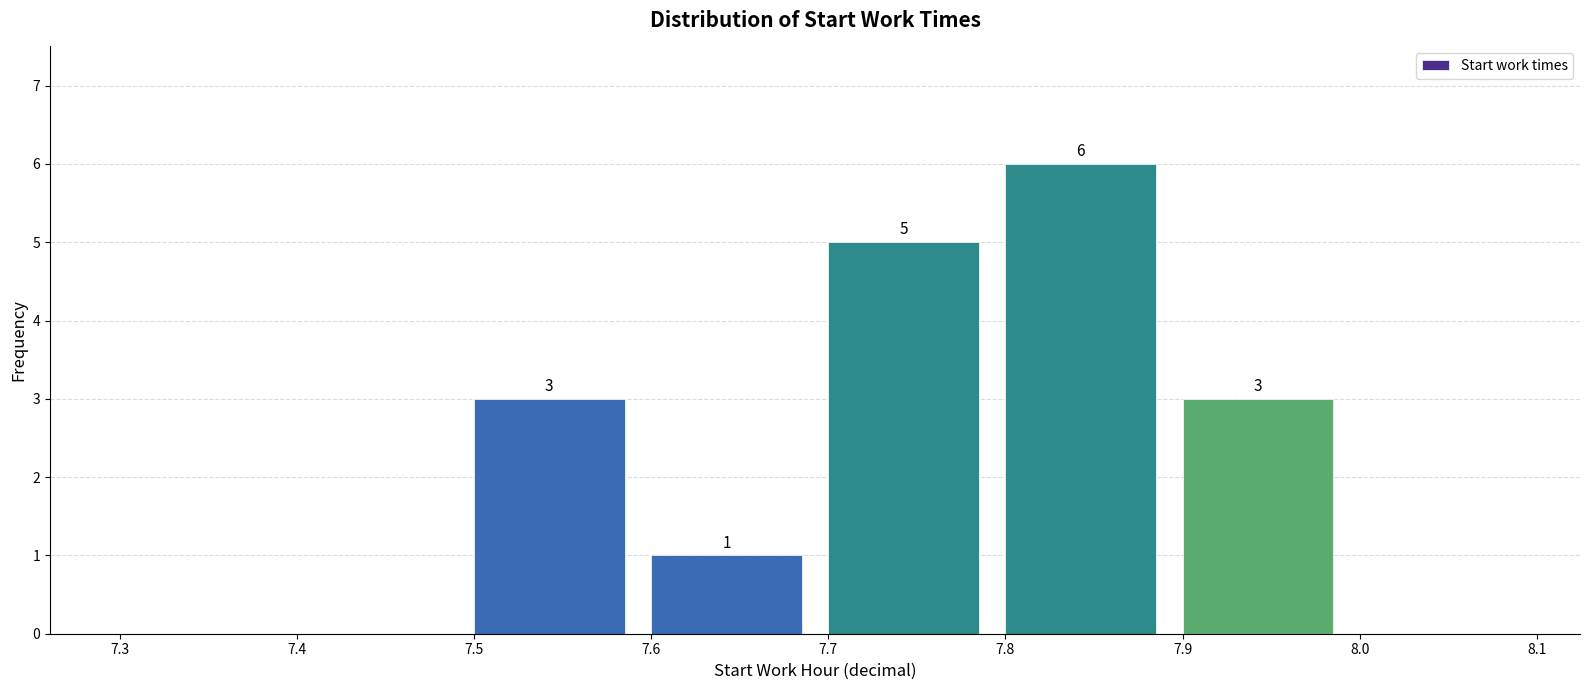

Over which range of the x-axis is the bar tallest?

7.8 to 7.9